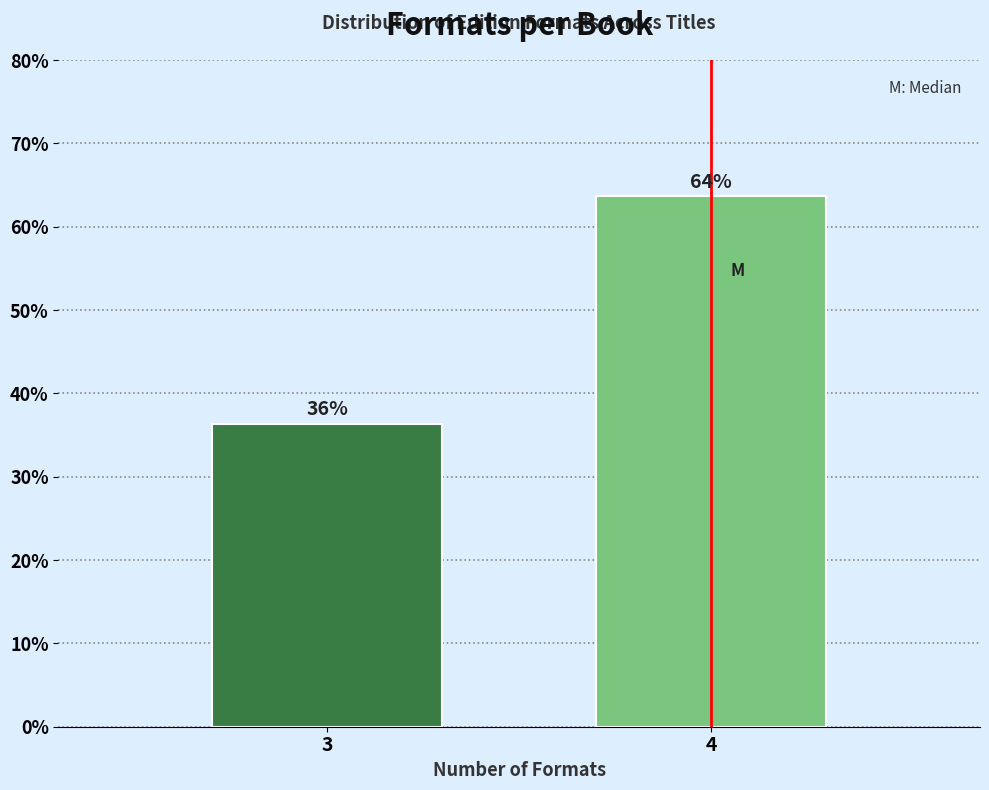

How many bars are there in total?

2